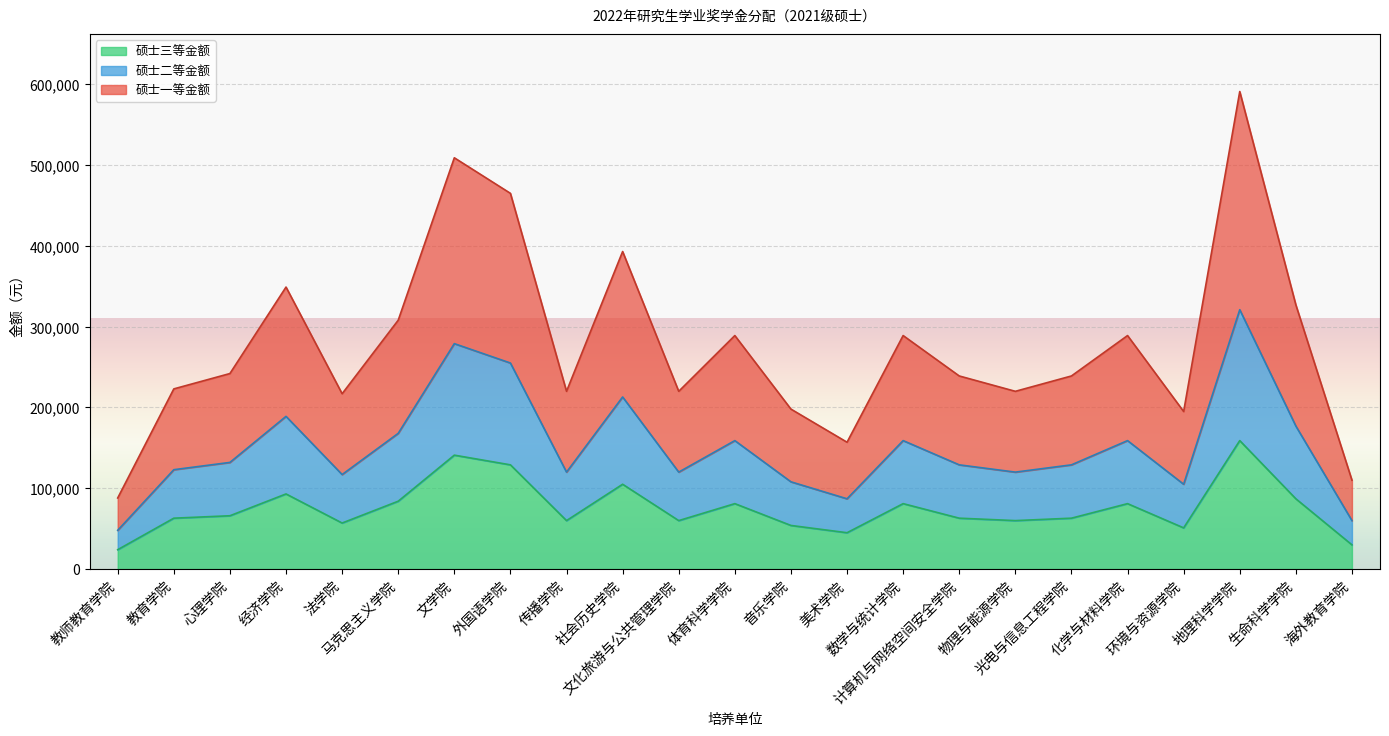

What is the difference between the highest and lowest values at 环境与资源学院?

144000